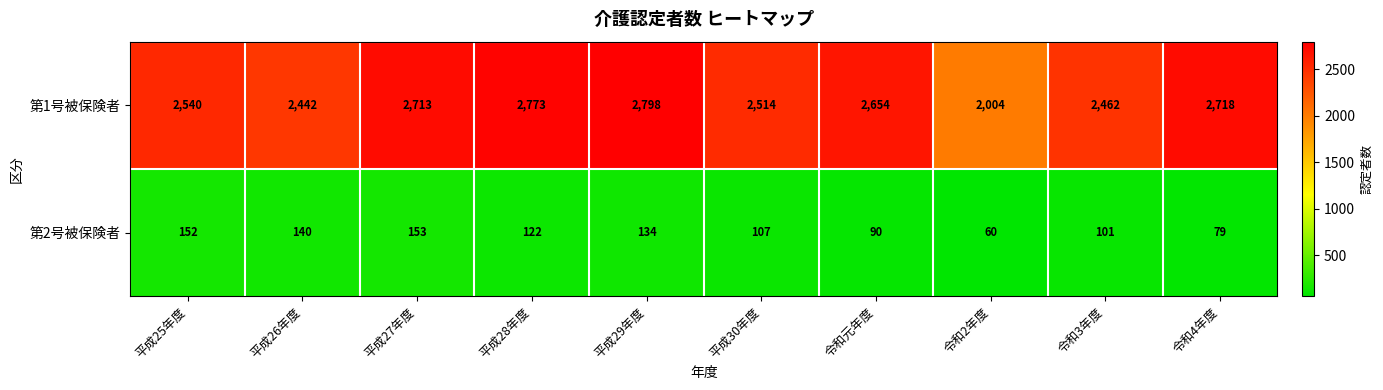

What is the difference between the second highest and minimum values in the 第1号被保険者 series?

769